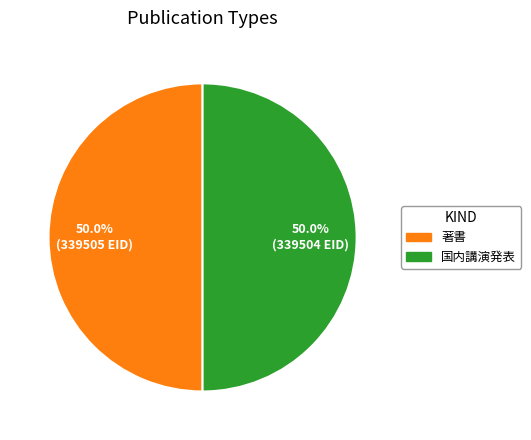

To the nearest percent, what portion does 著書 represent?

50%